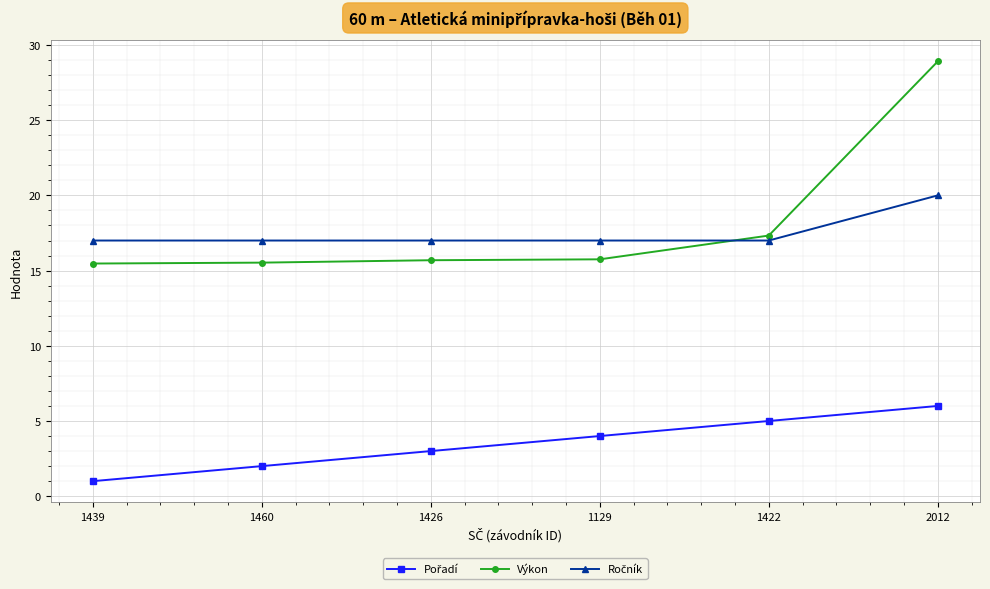

What is the value of the Výkon point at the 3rd from the left?

15.7